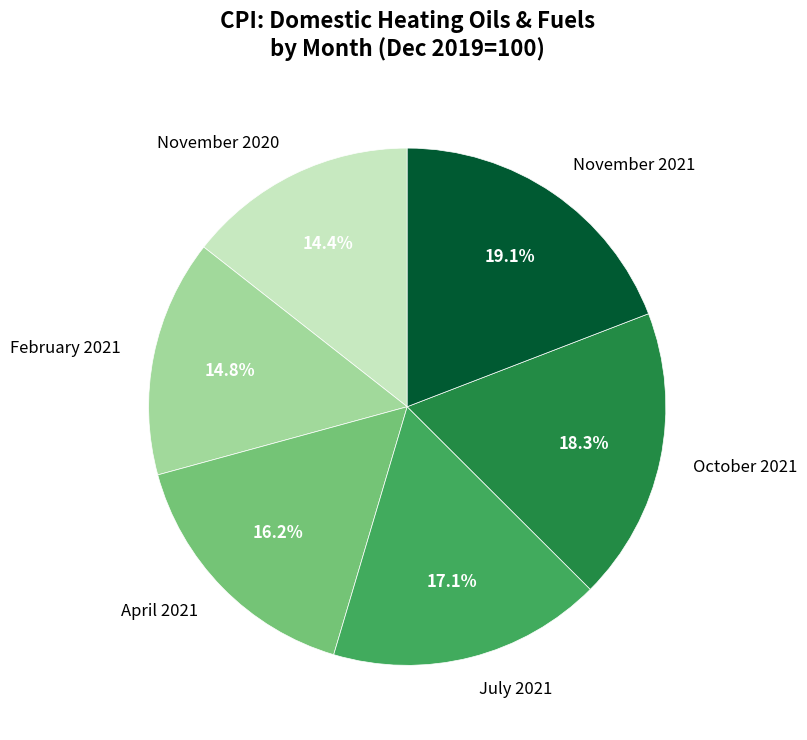

Is there any slice that represents more than half of the pie?

No